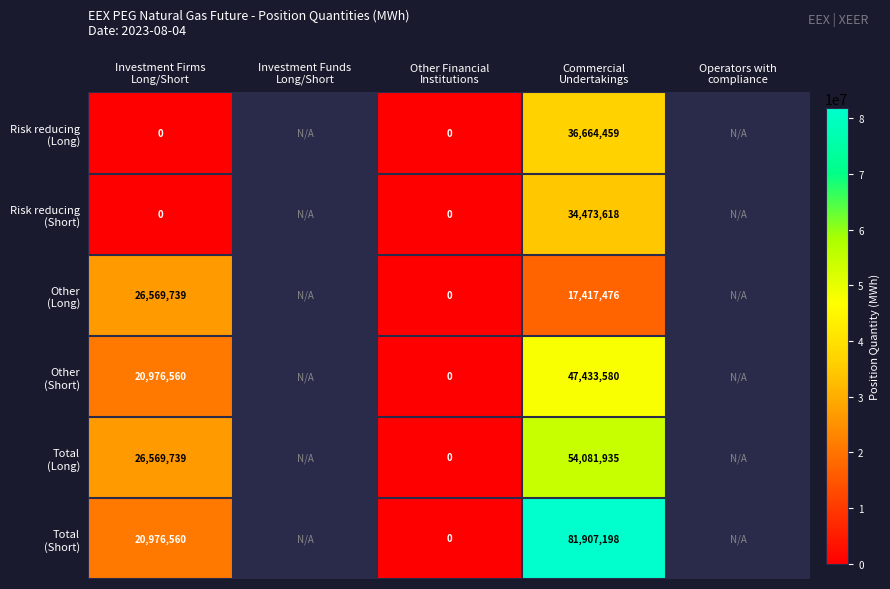

At Operators with compliance, list the series in order from smallest to largest.

Risk reducing (Long), Risk reducing (Short), Other (Long), Other (Short), Total (Long), Total (Short)